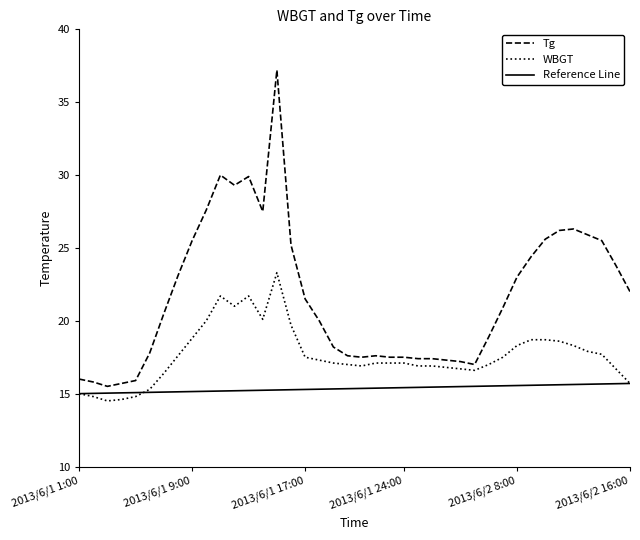

Which category has the lowest value in the WBGT series?

2013/6/1 3:00